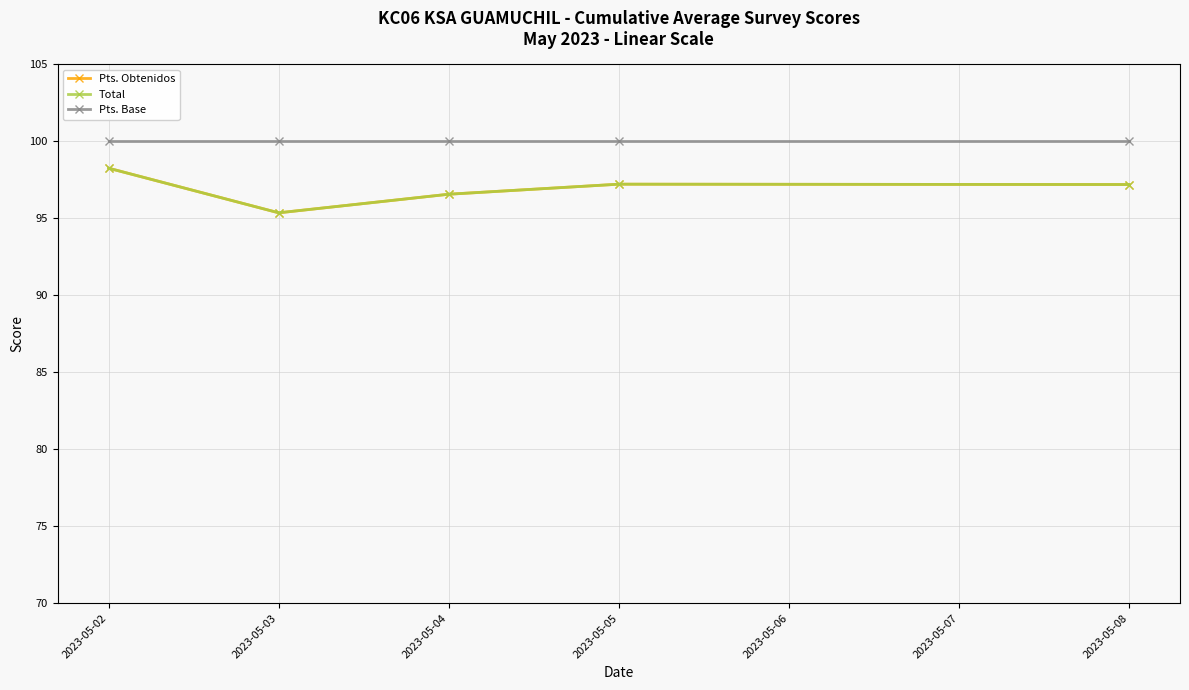

At which category does Pts. Obtenidos reach its first local valley?

2023-05-03